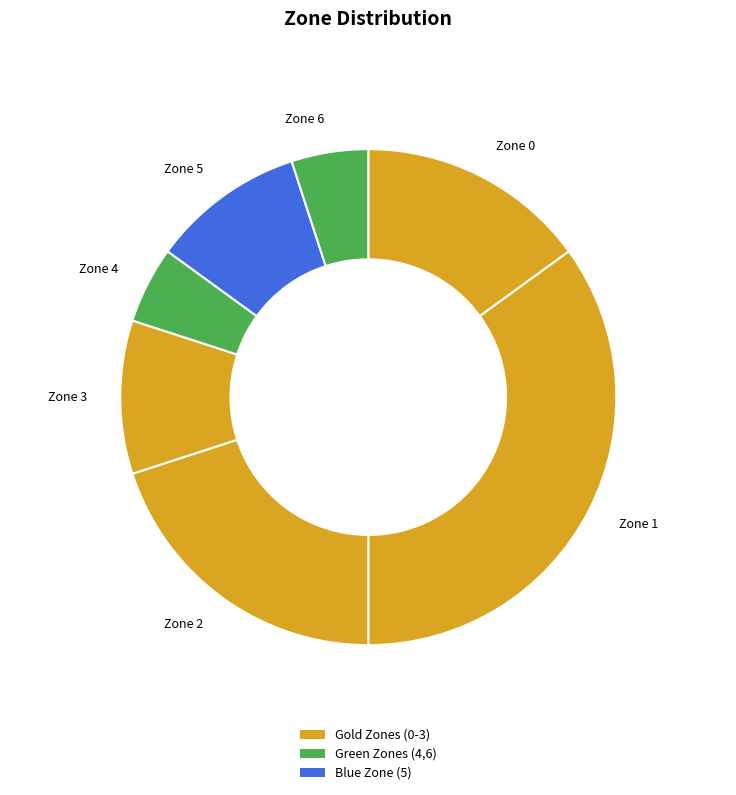

Between Zone 0 and Zone 5, which is larger?

Zone 0